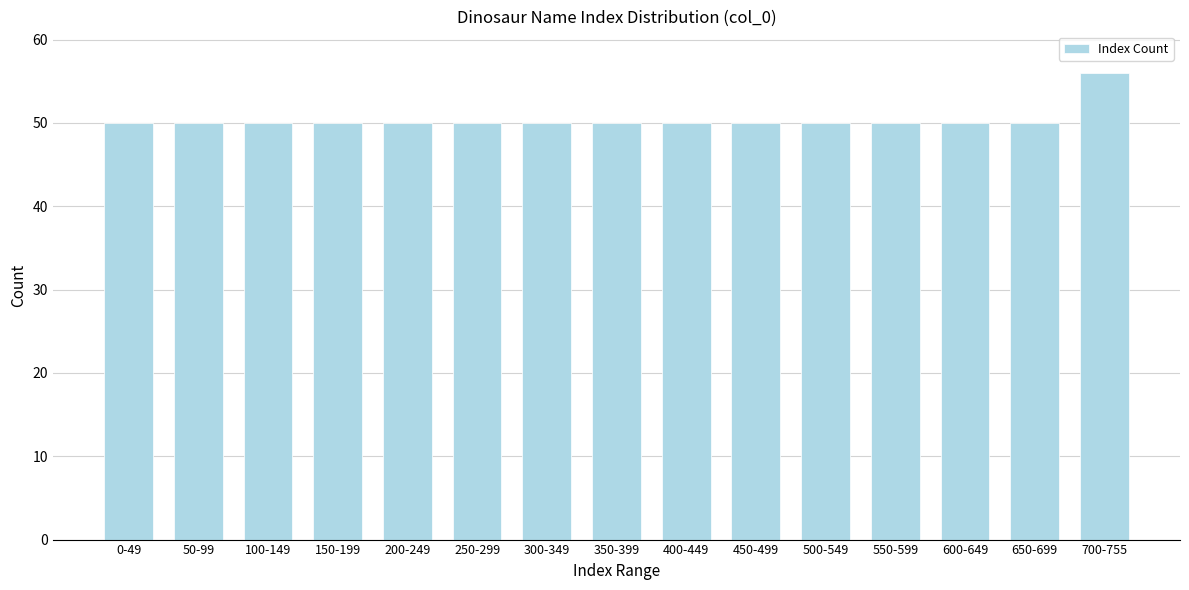

Reading left to right, what are all the values shown in this chart?

0-49=50	50-99=50	100-149=50	150-199=50	200-249=50	250-299=50	300-349=50	350-399=50	400-449=50	450-499=50	500-549=50	550-599=50	600-649=50	650-699=50	700-755=56